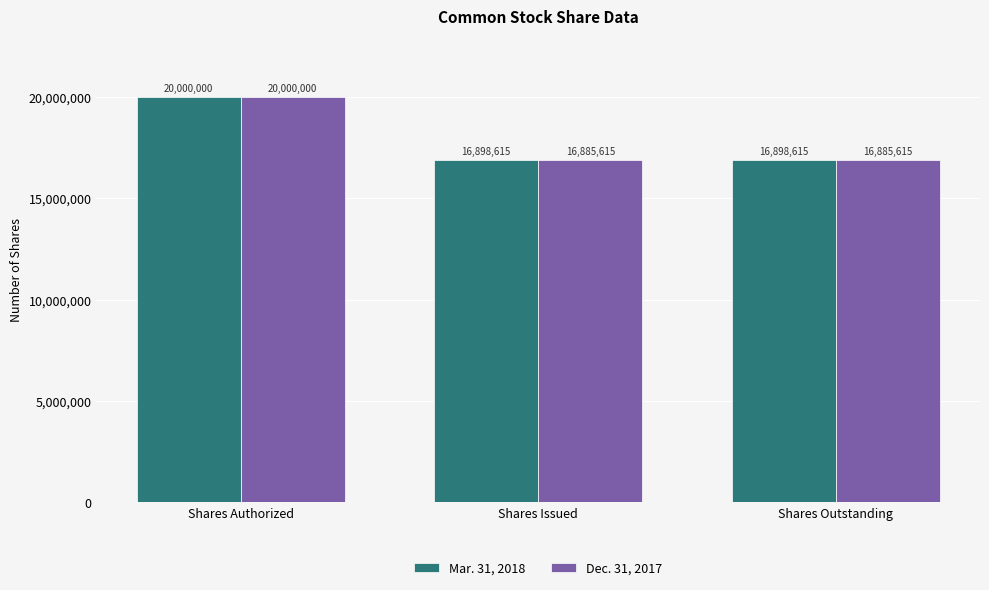

Which series has the largest total across all categories?

Mar. 31, 2018